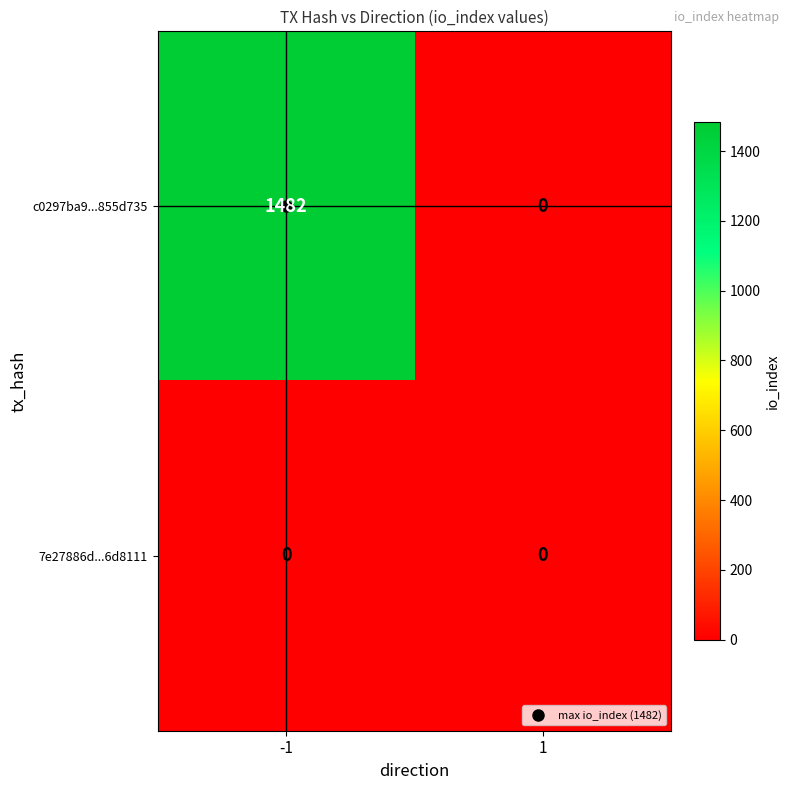

List the labels in order of c0297ba9...855d735 value, largest first.

-1, 1